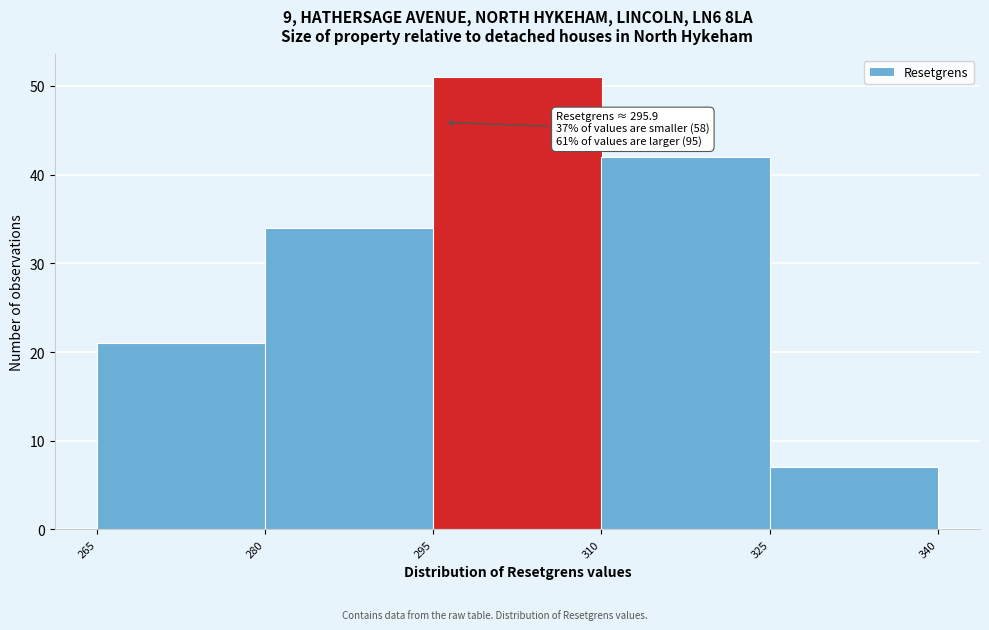

Over which range of the x-axis is the bar tallest?

295 to 310